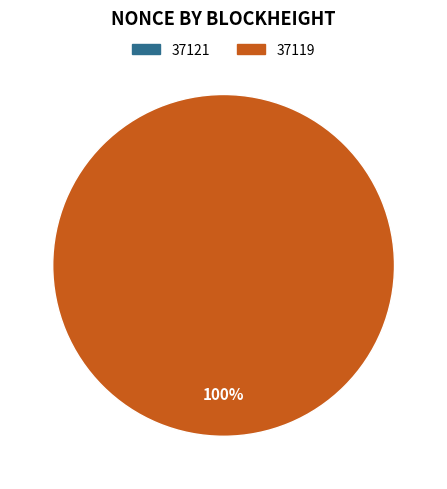

What percentage do 37121 and 37119 together represent?

100.0%